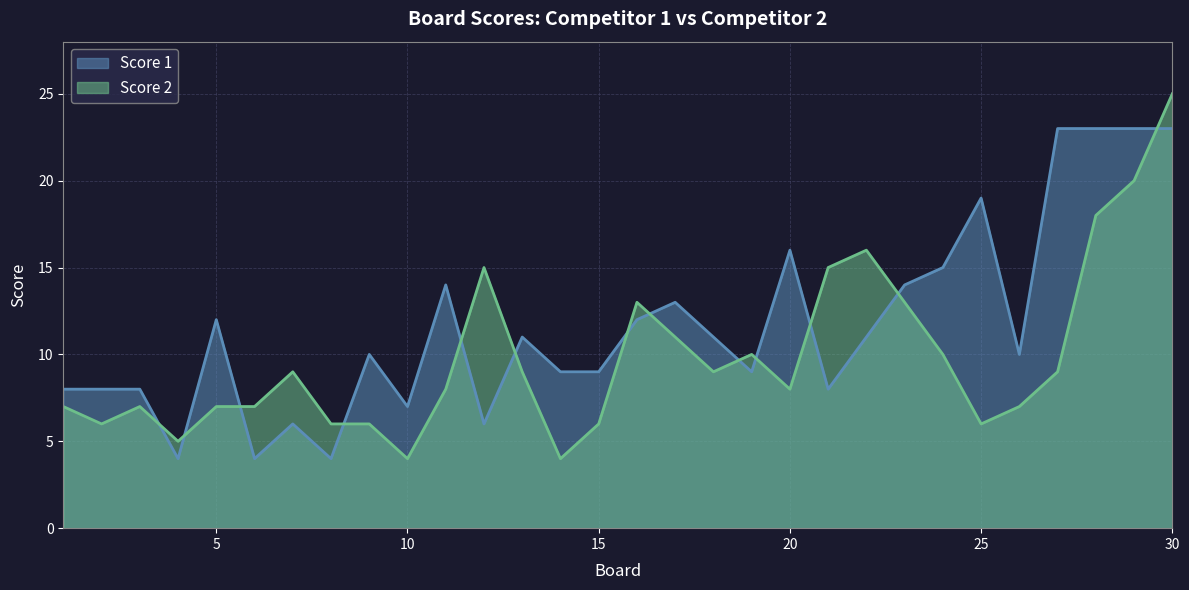

What are all the series names shown in the legend?

Score 1, Score 2